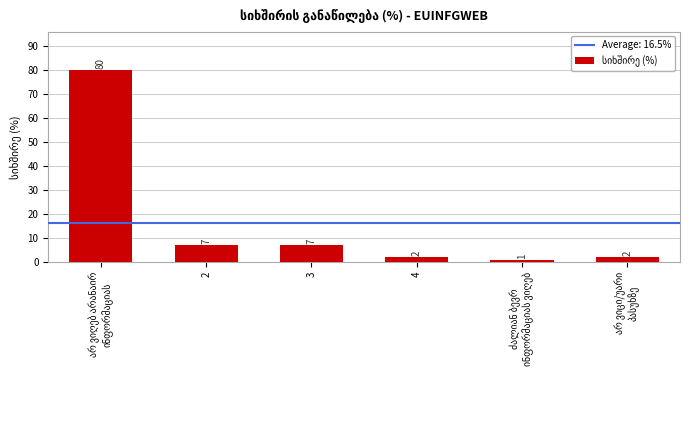

The chart shows a value of 2 at 4. True or false?

True